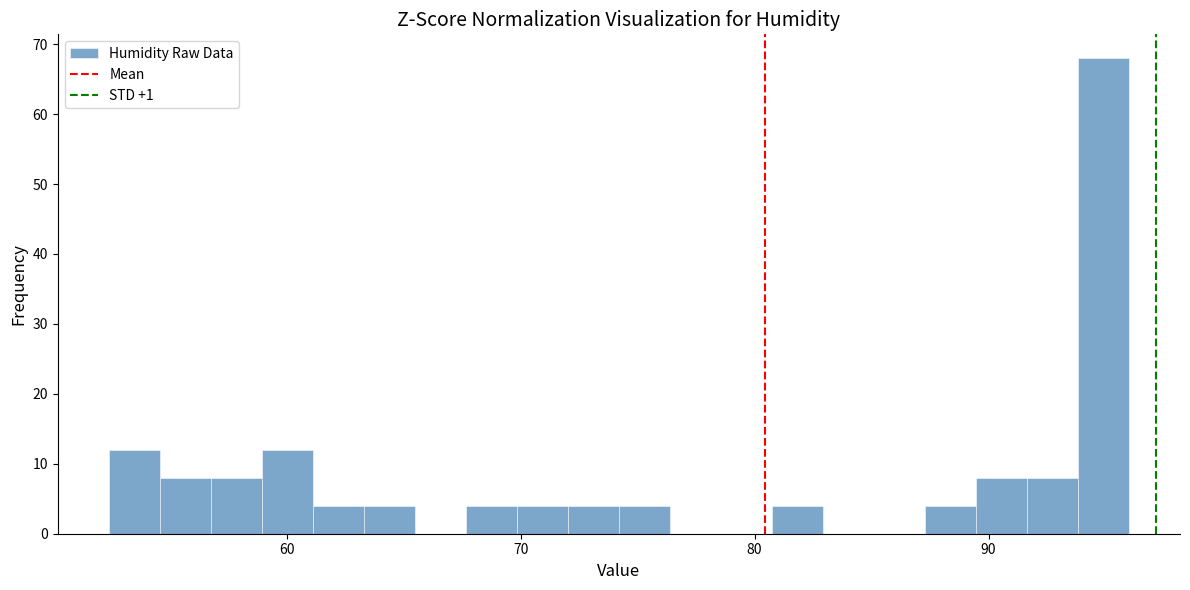

Read against the x-axis, roughly where is the centre of the tallest bar?

95